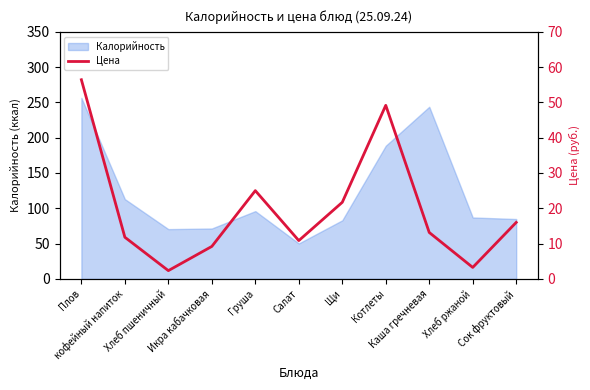

At which category does the data reach its first local valley?

Хлеб пшеничный